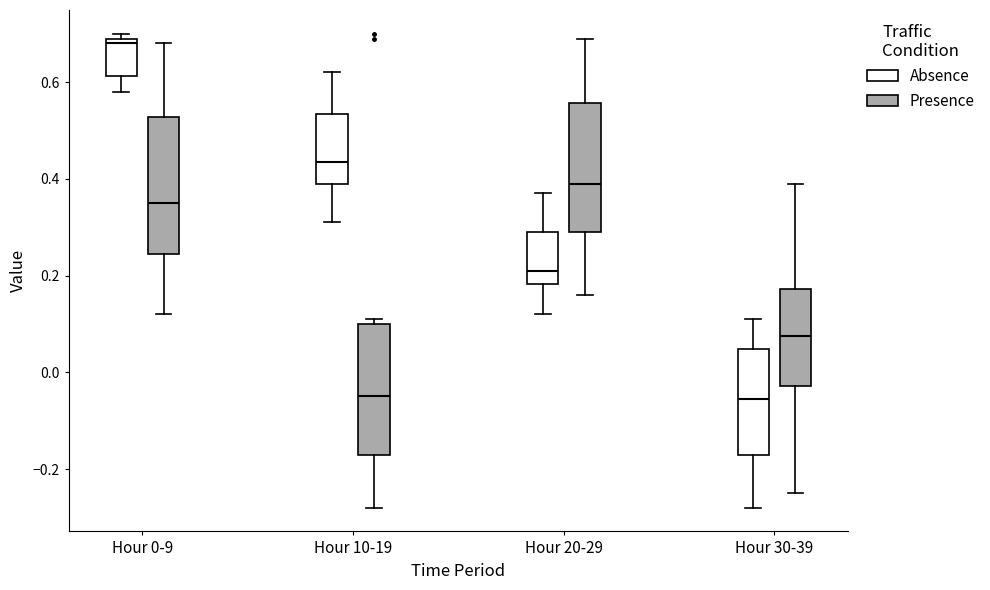

Reading left to right, read every box against the y-axis: the position of its median line, the range the box covers, and the ends of its whiskers. The values are not printed on the chart, so give them approximately, as read against the axis.

Hour 0-9 (Absence): median 0.68, box 0.62 to 0.70, whiskers 0.58 to 0.70 (just above the box's upper edge)
Hour 0-9 (Presence): median 0.36, box 0.24 to 0.52, whiskers 0.12 to 0.68
Hour 10-19 (Absence): median 0.44, box 0.40 to 0.54, whiskers 0.32 to 0.62
Hour 10-19 (Presence): median -0.04, box -0.16 to 0.10, whiskers -0.28 to 0.12
Hour 20-29 (Absence): median 0.22, box 0.18 to 0.30, whiskers 0.12 to 0.38
Hour 20-29 (Presence): median 0.40, box 0.30 to 0.56, whiskers 0.16 to 0.70
Hour 30-39 (Absence): median -0.06, box -0.16 to 0.04, whiskers -0.28 to 0.12
Hour 30-39 (Presence): median 0.08, box -0.02 to 0.18, whiskers -0.24 to 0.40